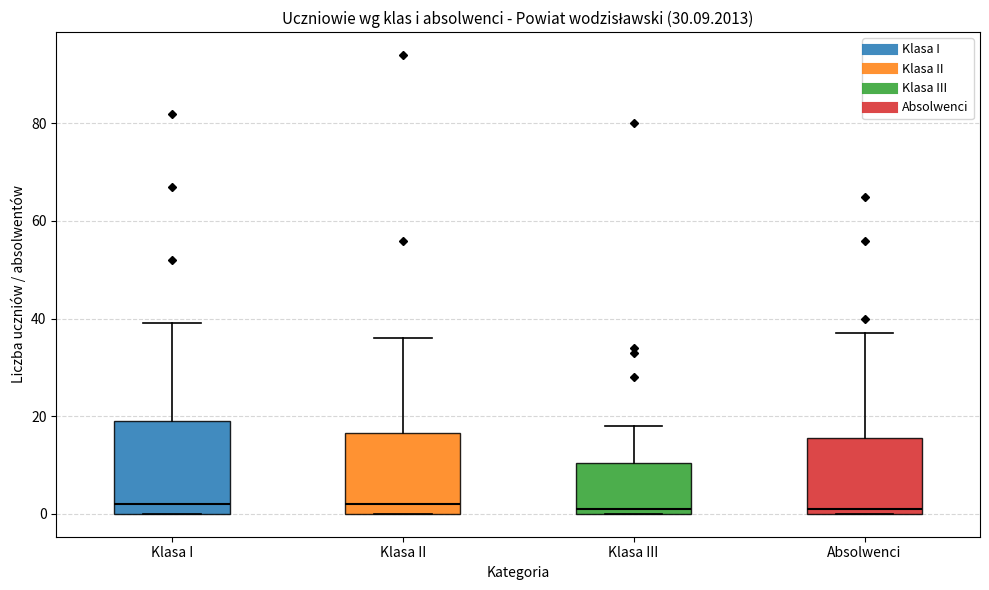

Reading left to right, read every box against the y-axis: the position of its median line, the range the box covers, and the ends of its whiskers. The values are not printed on the chart, so give them approximately, as read against the axis.

Klasa I: median 2, box 0 to 20, whiskers 0 to 40
Klasa II: median 2, box 0 to 16, whiskers 0 to 36
Klasa III: median 2, box 0 to 10, whiskers 0 to 18
Absolwenci: median 2, box 0 to 16, whiskers 0 to 38